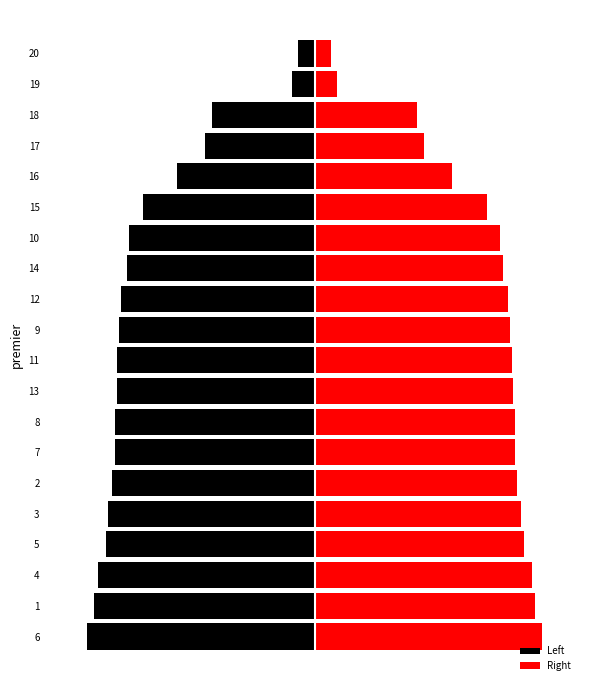

Does the chart contain any negative values?

Yes